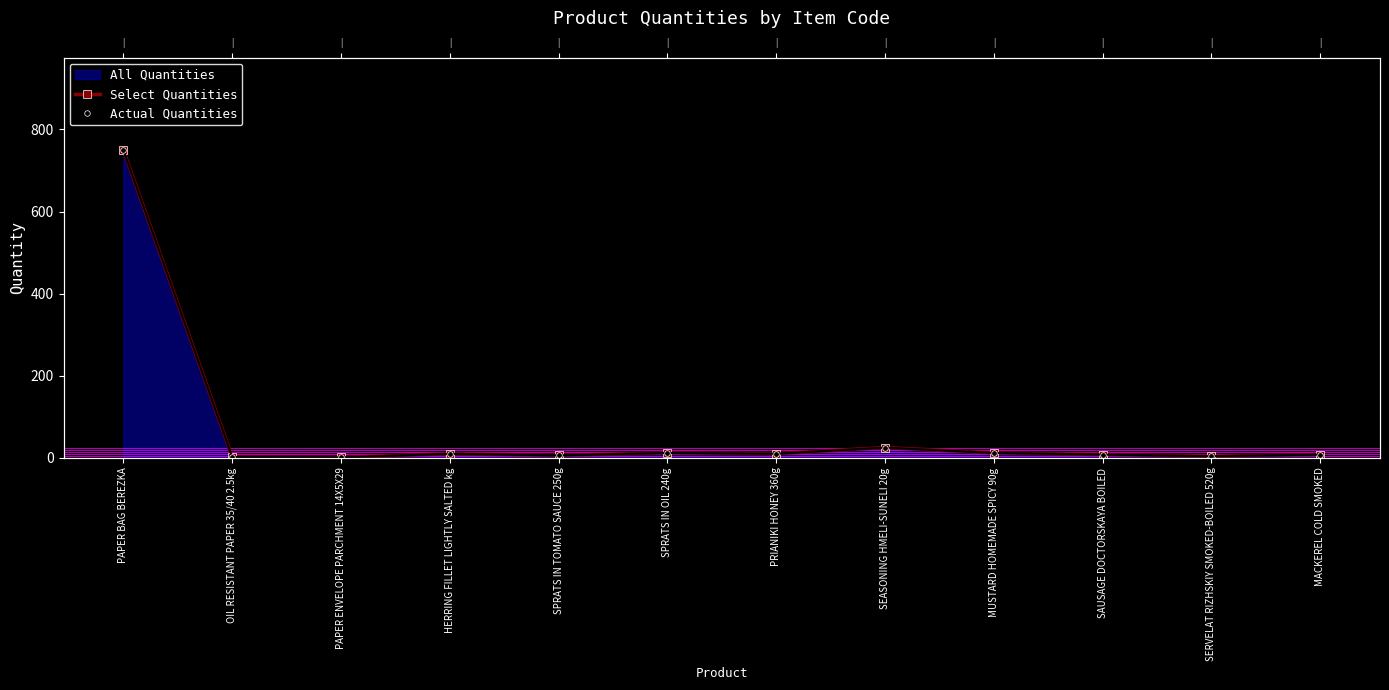

What is the total value across all series at PAPER BAG BEREZKA?

1500.0